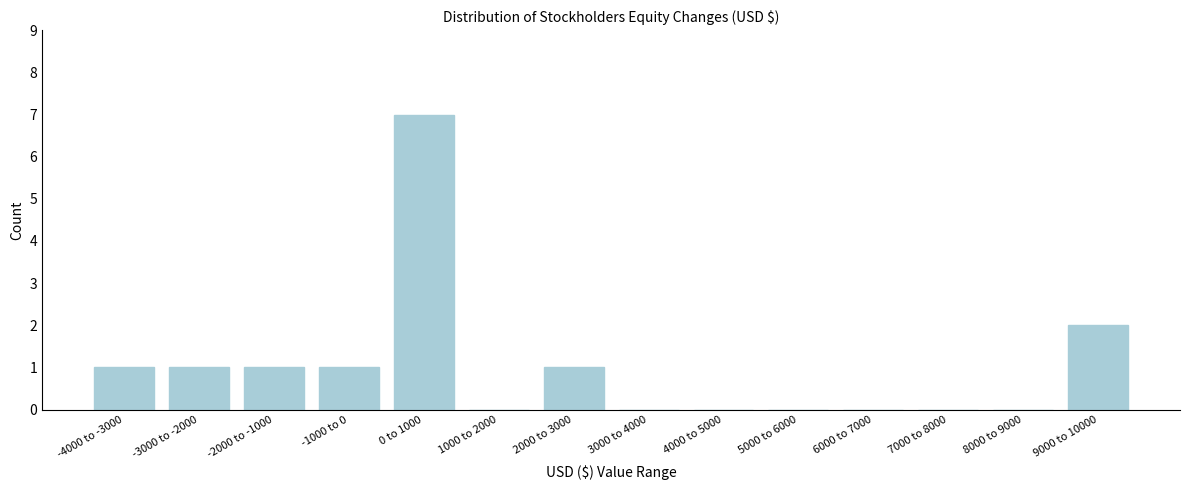

Reading left to right, extract all data points from this chart.

-4000 to -3000=1	-3000 to -2000=1	-2000 to -1000=1	-1000 to 0=1	0 to 1000=7	1000 to 2000=0	2000 to 3000=1	3000 to 4000=0	4000 to 5000=0	5000 to 6000=0	6000 to 7000=0	7000 to 8000=0	8000 to 9000=0	9000 to 10000=2